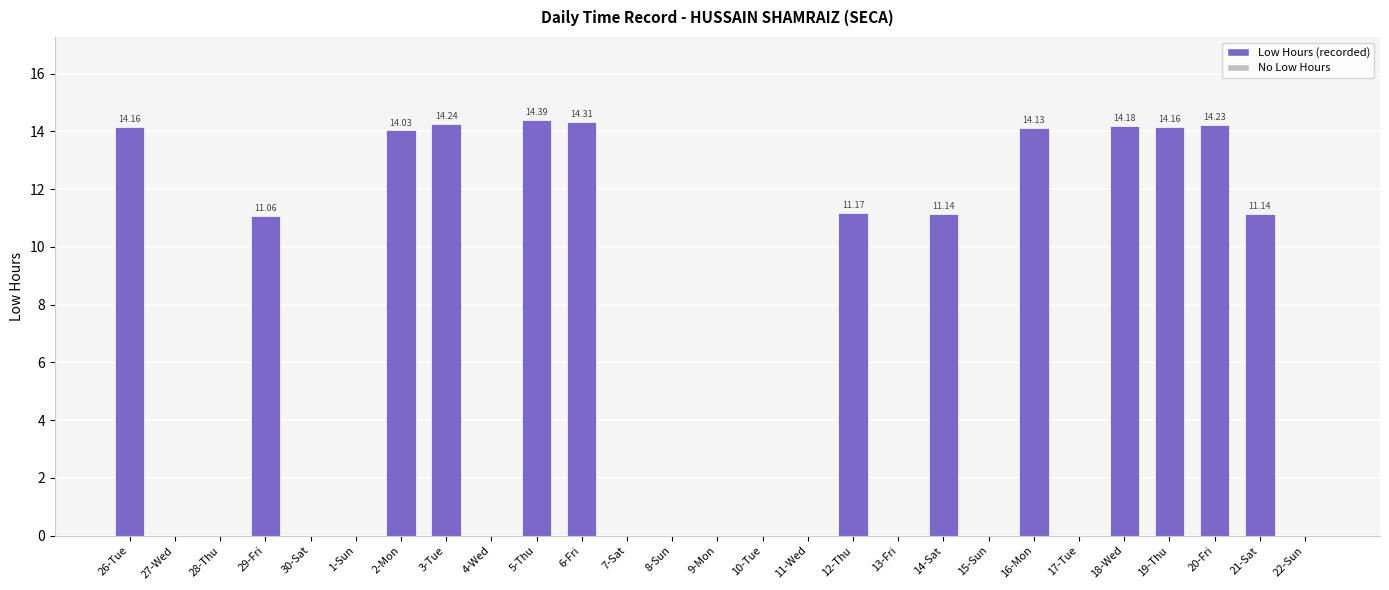

What is the sum of all values?

172.3